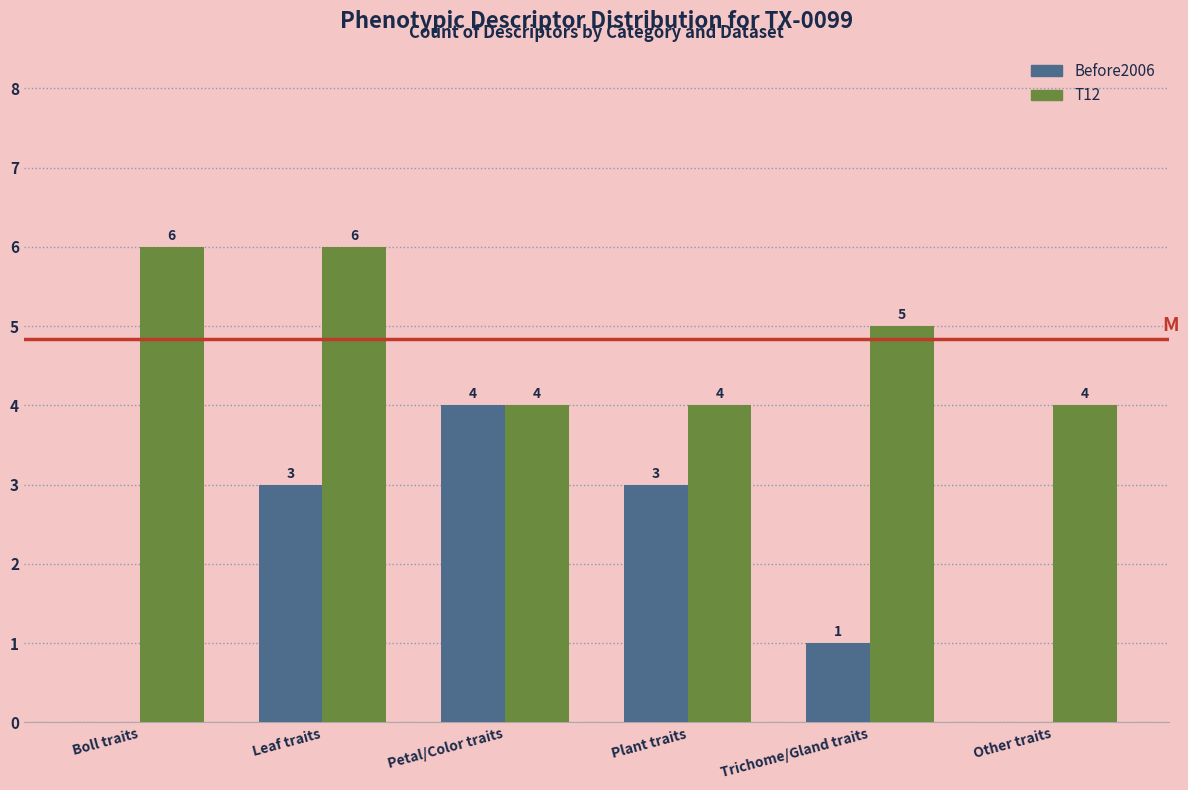

Reading right to left, list all the values displayed in this chart.

Before2006: Other traits=0	Trichome/Gland traits=1	Plant traits=3	Petal/Color traits=4	Leaf traits=3	Boll traits=0
T12: Other traits=4	Trichome/Gland traits=5	Plant traits=4	Petal/Color traits=4	Leaf traits=6	Boll traits=6